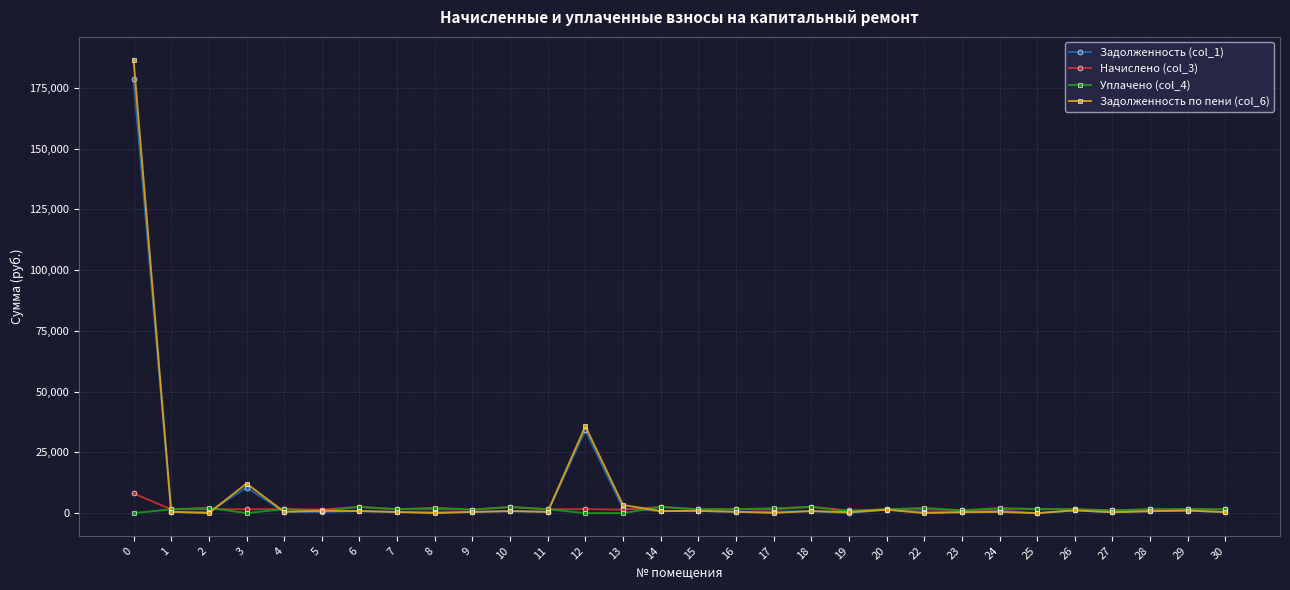

Which series has the largest range (max minus min)?

Задолженность по пени (col_6)